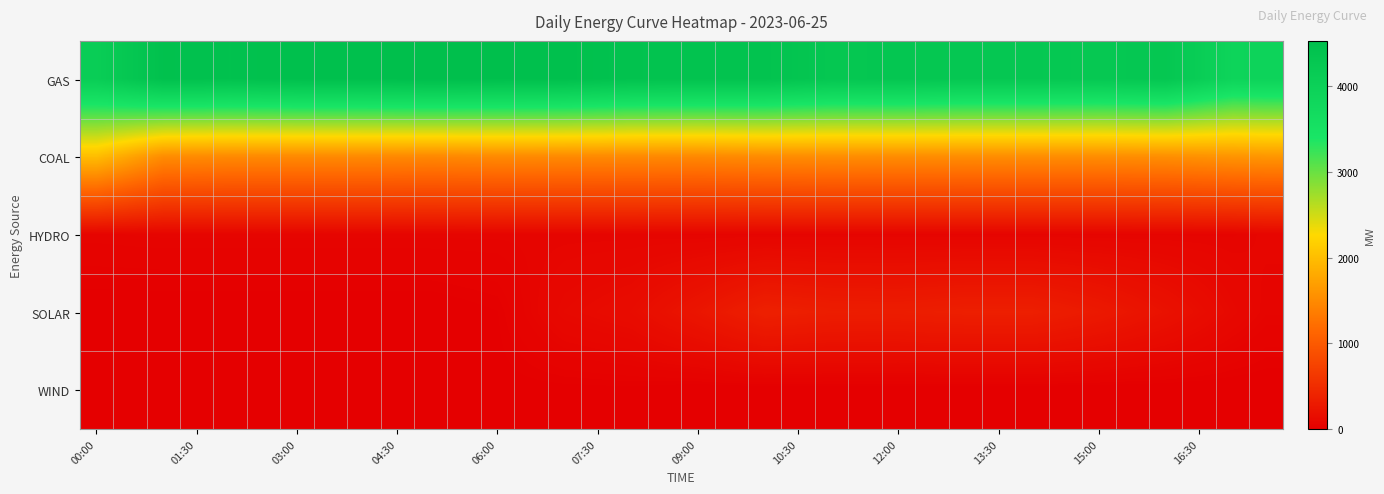

List the series in order of their peak value, lowest first.

WIND, HYDRO, SOLAR, COAL, GAS